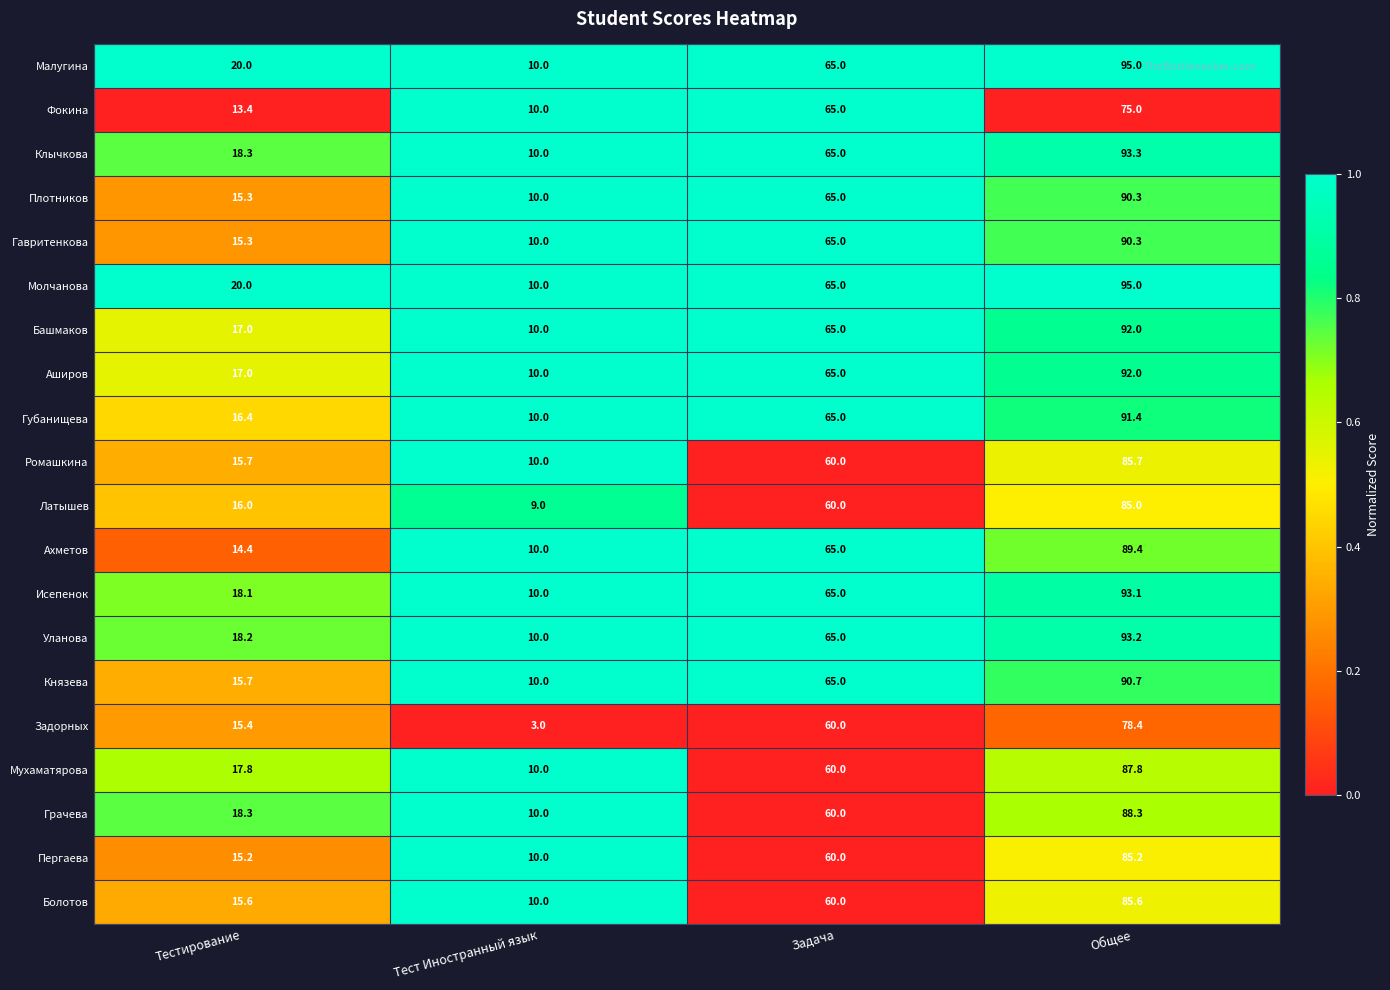

What is the difference between the Гавритенкова values at Общее and Задача?

25.3